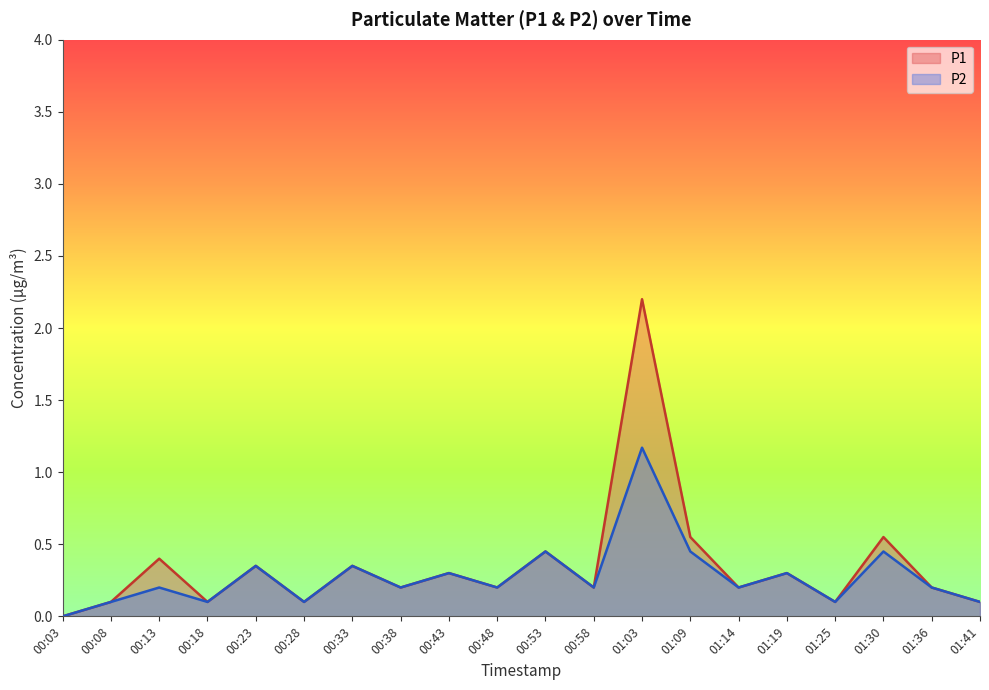

What is the total value across all series at 01:36?

0.4